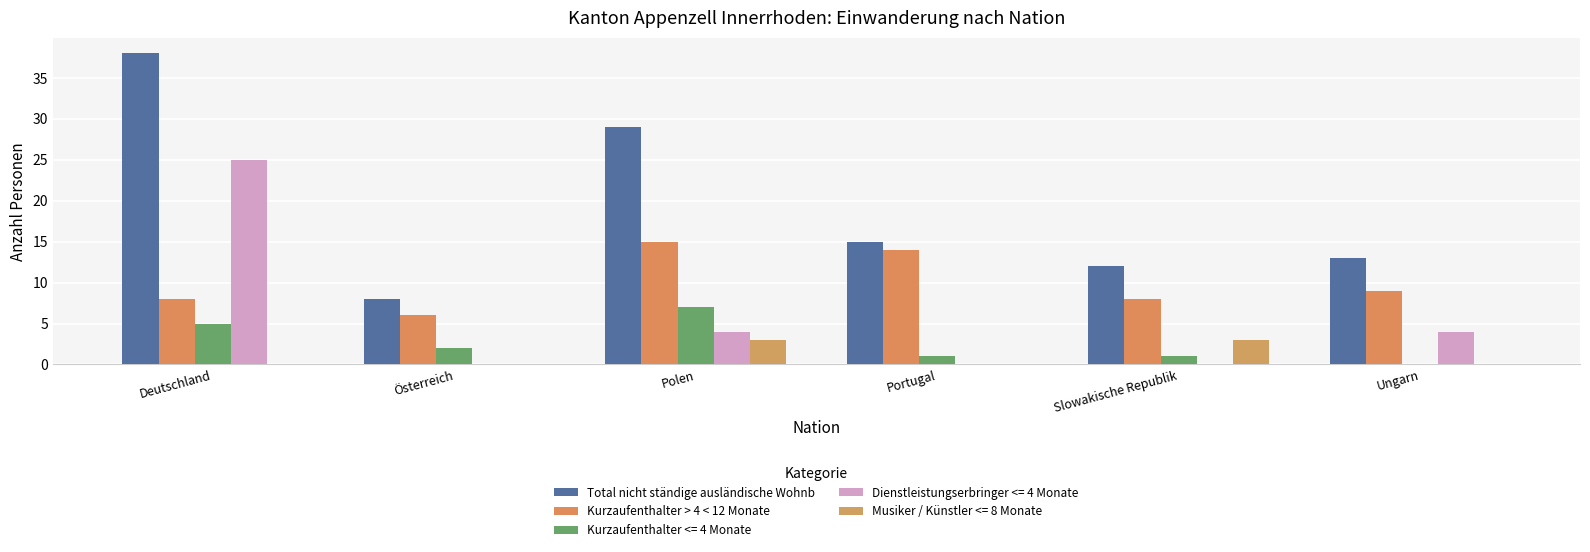

What is the maximum value shown in the chart?

38